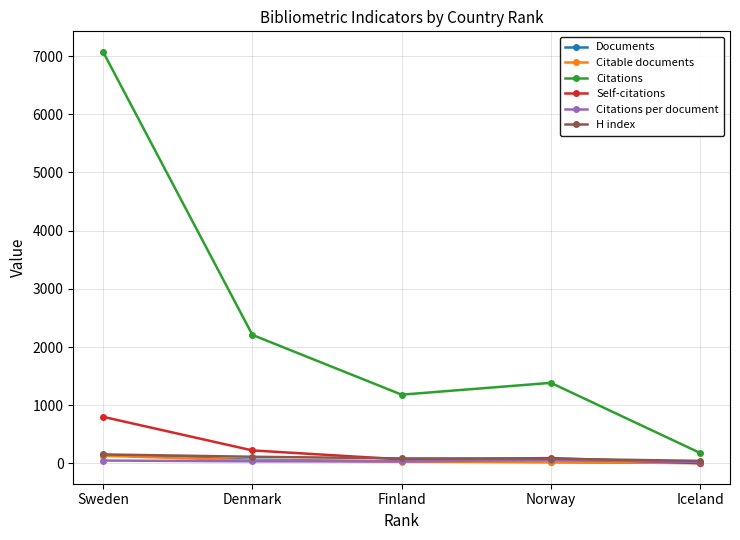

What is the label of the 4th point from the left?

Norway